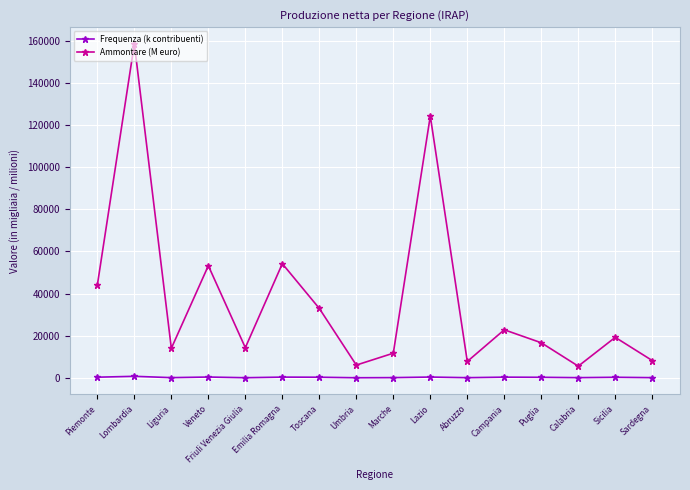

What is the difference between the maximum and minimum values in the Ammontare (M euro) series?

152930.2